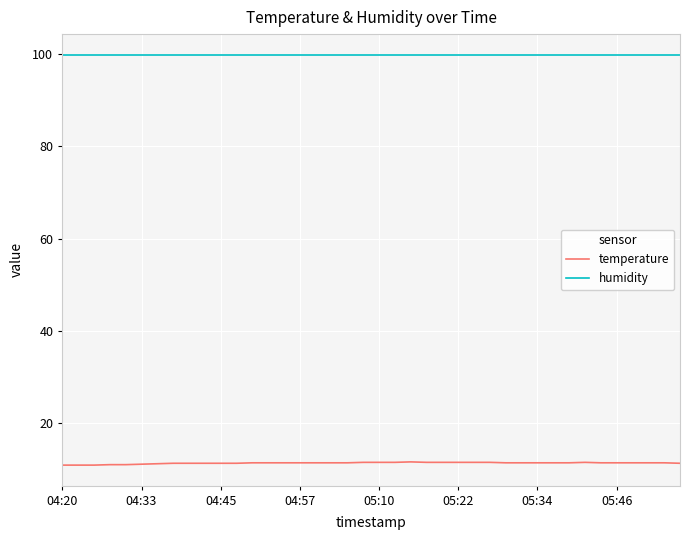

Which series has the largest total across all categories?

humidity